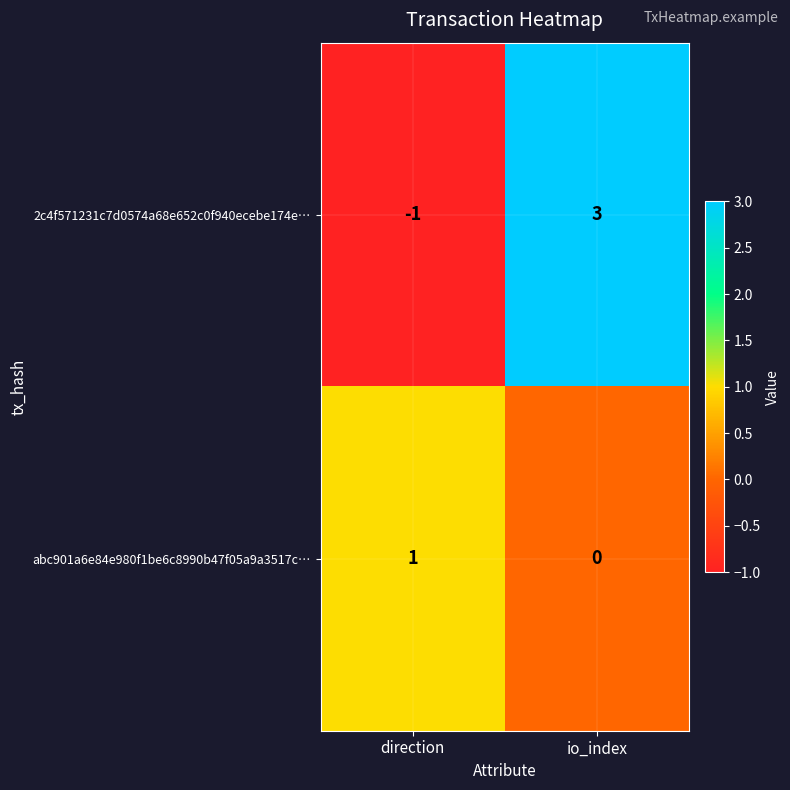

Which series has the largest total across all categories?

2c4f571231c7d0574a68e652c0f940ecebe174e…